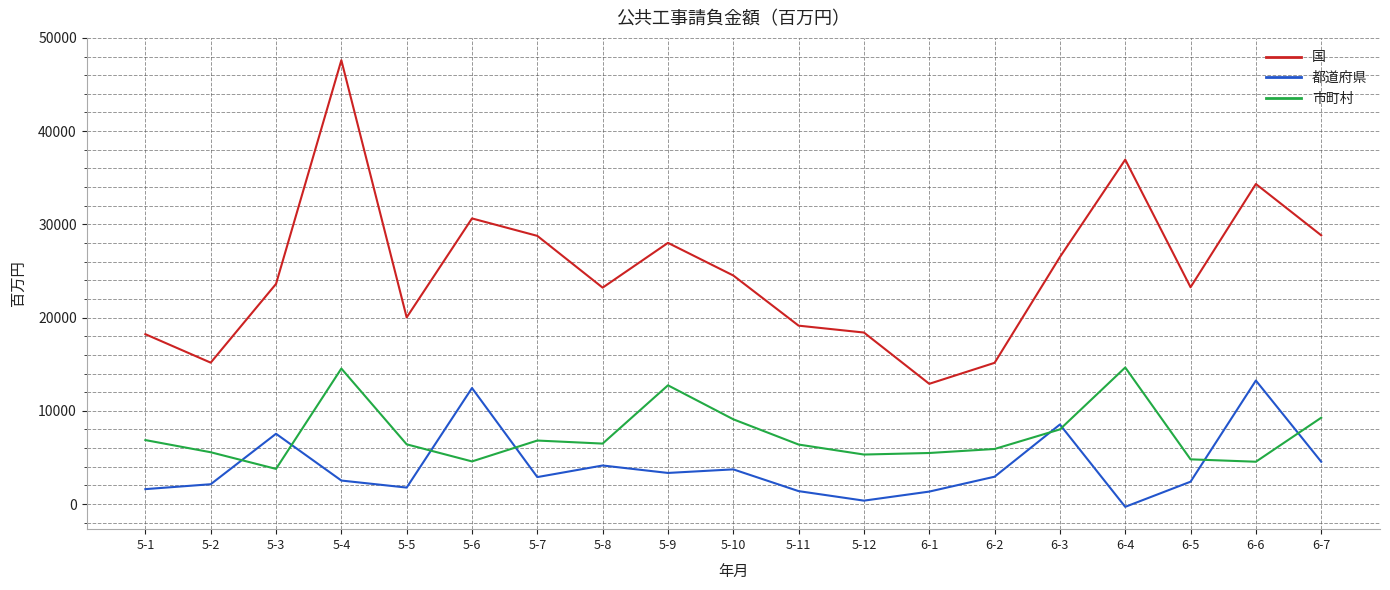

Which series has the largest total across all categories?

国